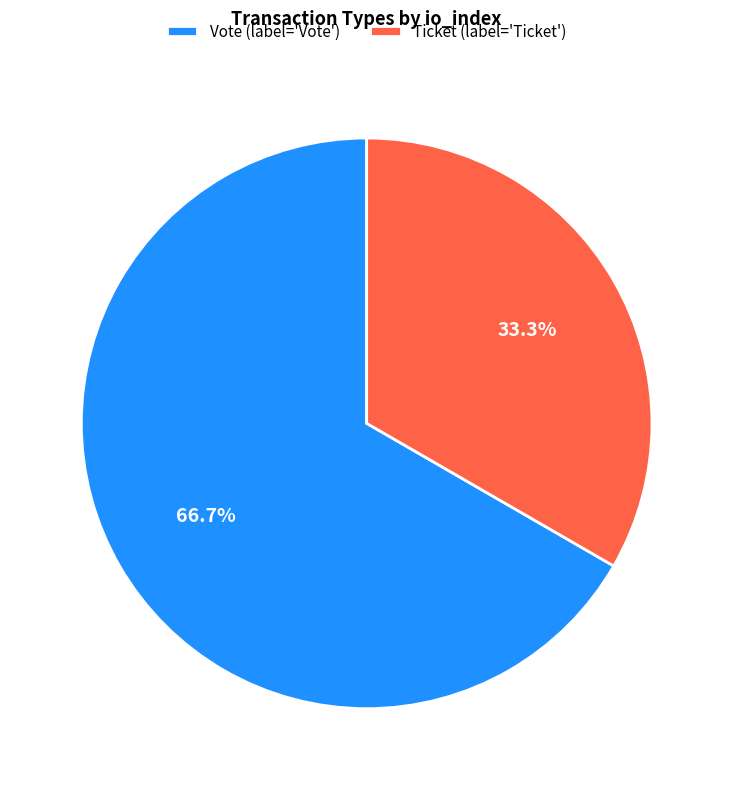

What is the majority slice?

Vote (label='Vote')